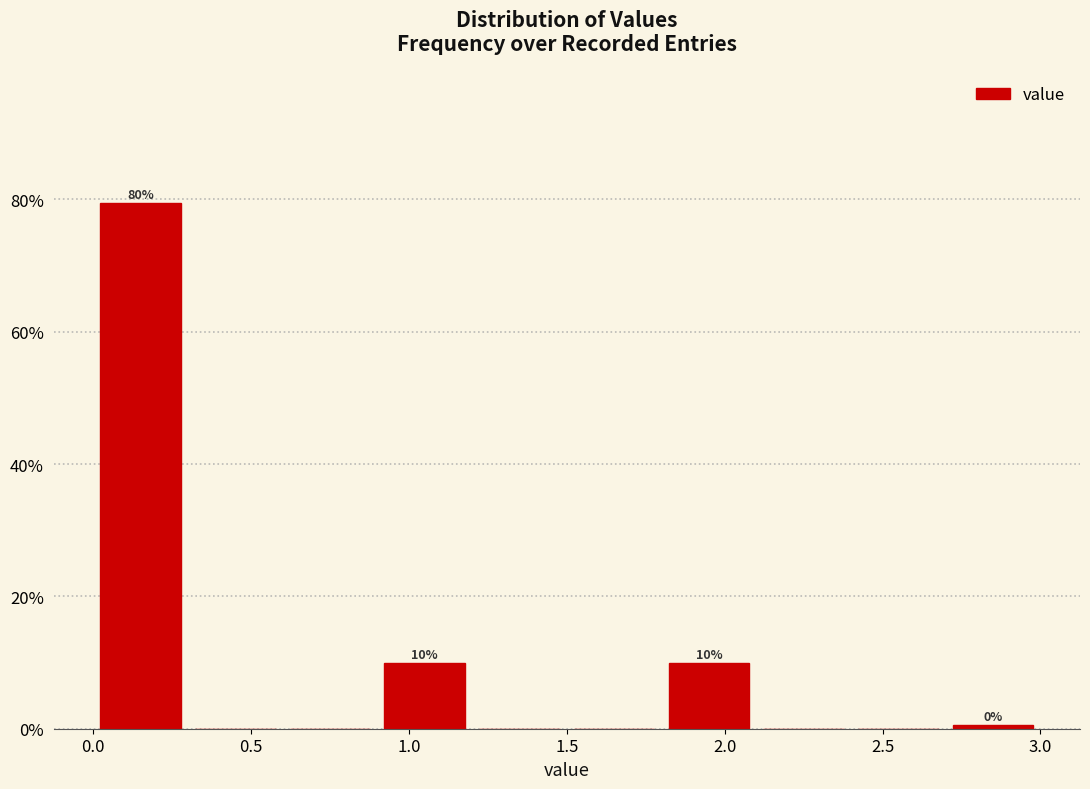

Which range on the x-axis has the tallest bar?

0.0 to 0.3